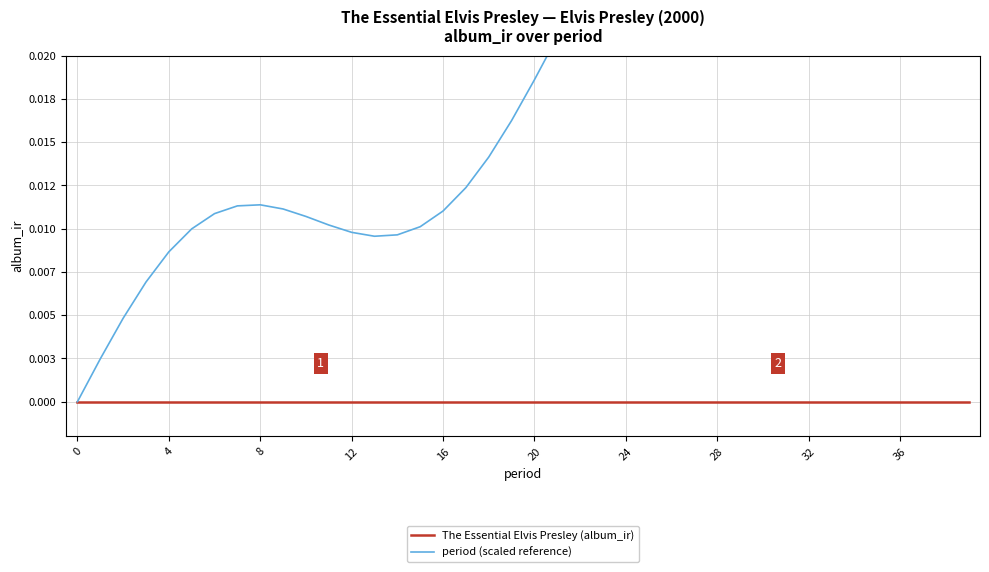

Does the chart have visible grid lines?

Yes